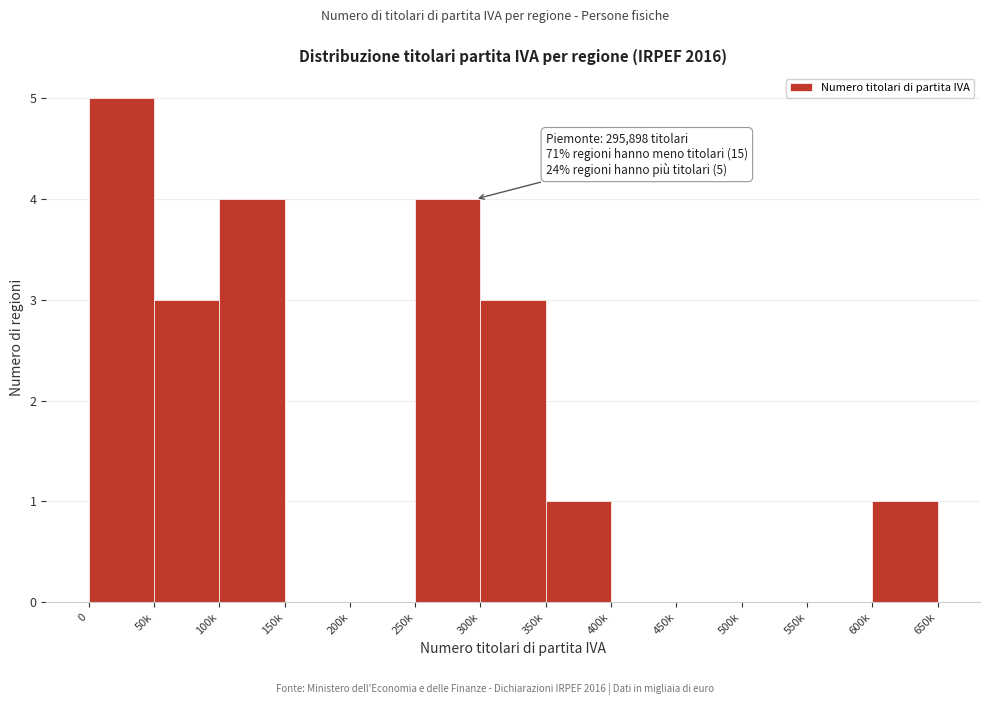

Reading left to right, what are all the values shown in this chart?

0=5	50k=3	100k=4	150k=0	200k=0	250k=4	300k=3	350k=1	400k=0	450k=0	500k=0	550k=0	600k=1